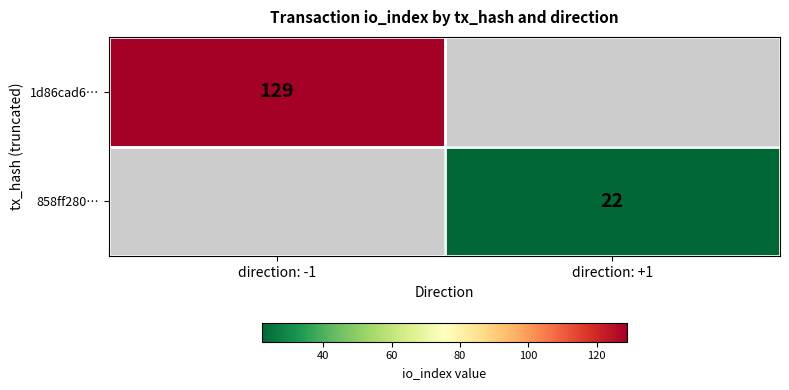

Is it true that 858ff280… equals 31 at direction: +1?

False